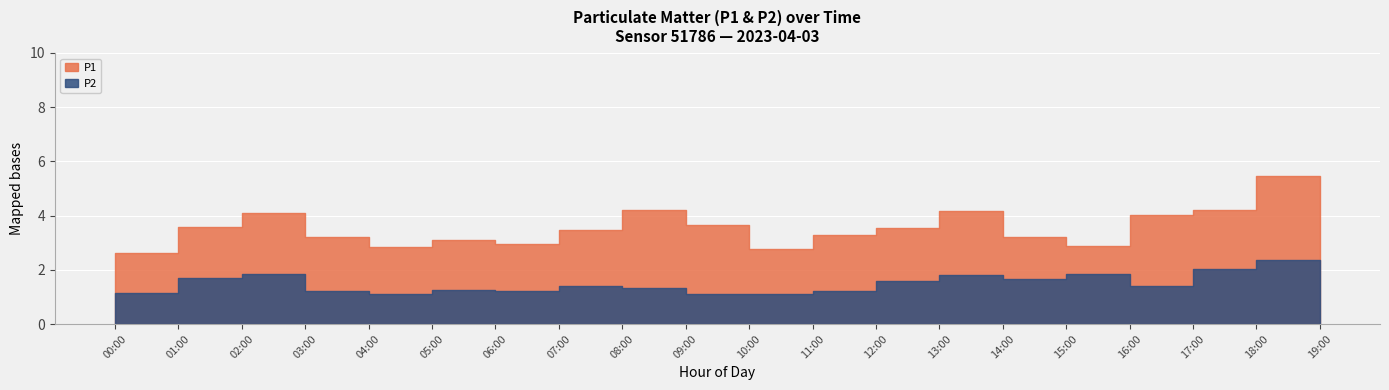

Which series changed the most between 03:00 and 07:00?

P1